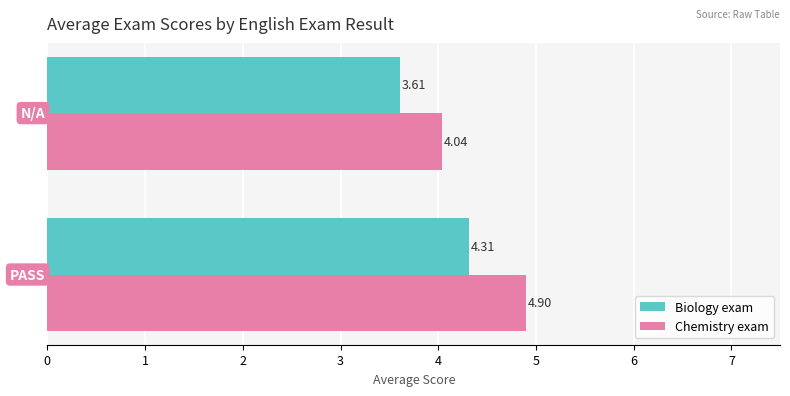

What is the sum of all Biology exam values?

7.9